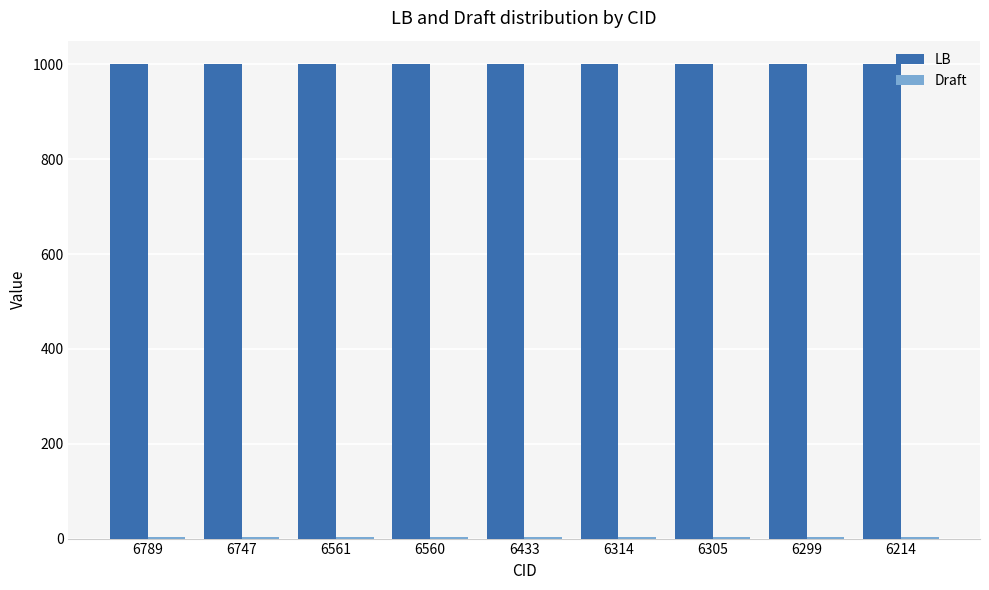

True or false: LB has a value of 1000 at 6299.

True